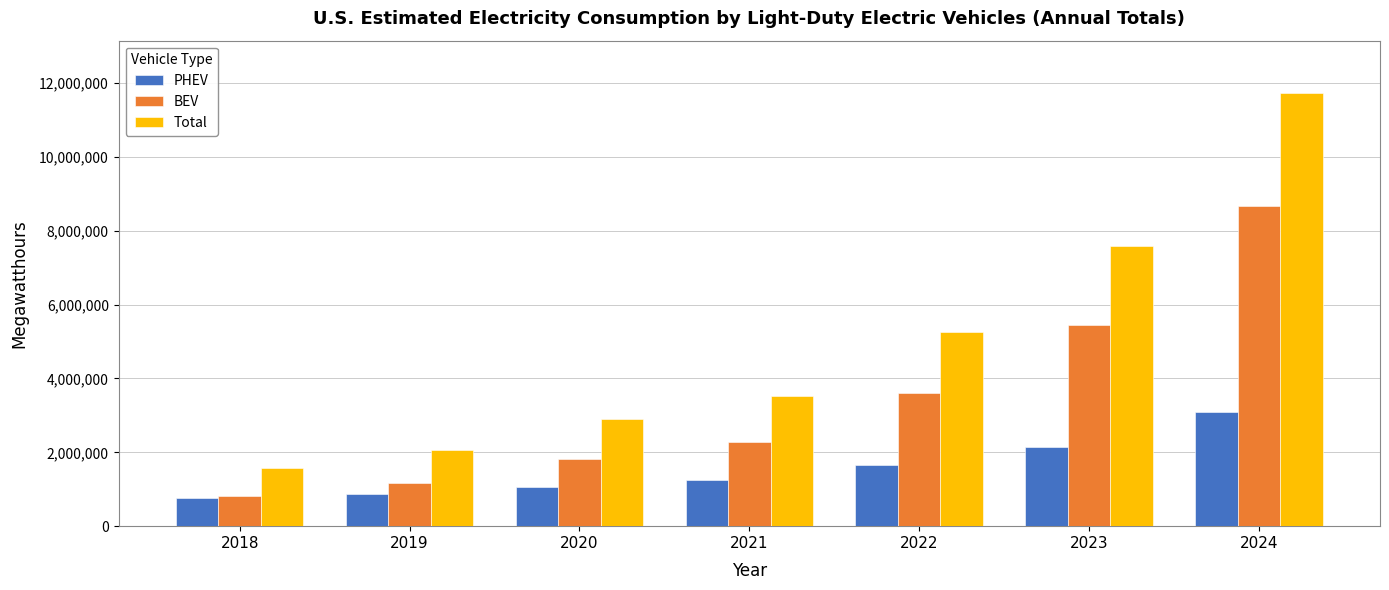

What is the difference between the PHEV values at 2019 and 2018?

127355